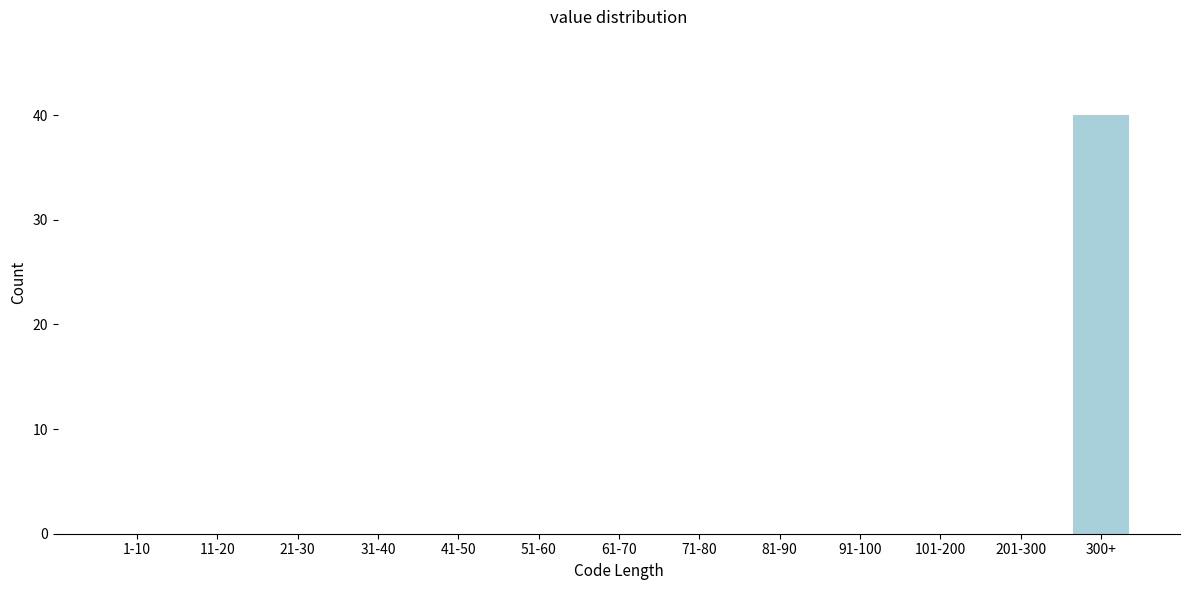

Reading left to right, what are all the values shown in this chart?

1-10=0	11-20=0	21-30=0	31-40=0	41-50=0	51-60=0	61-70=0	71-80=0	81-90=0	91-100=0	101-200=0	201-300=0	300+=40